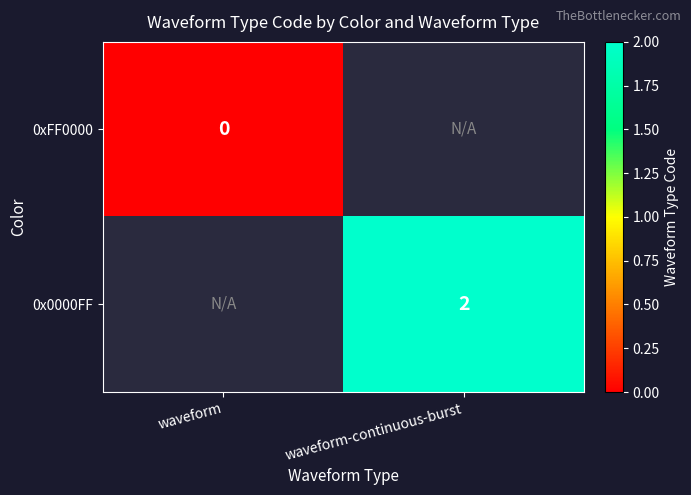

Which category has the highest value across all series?

waveform-continuous-burst